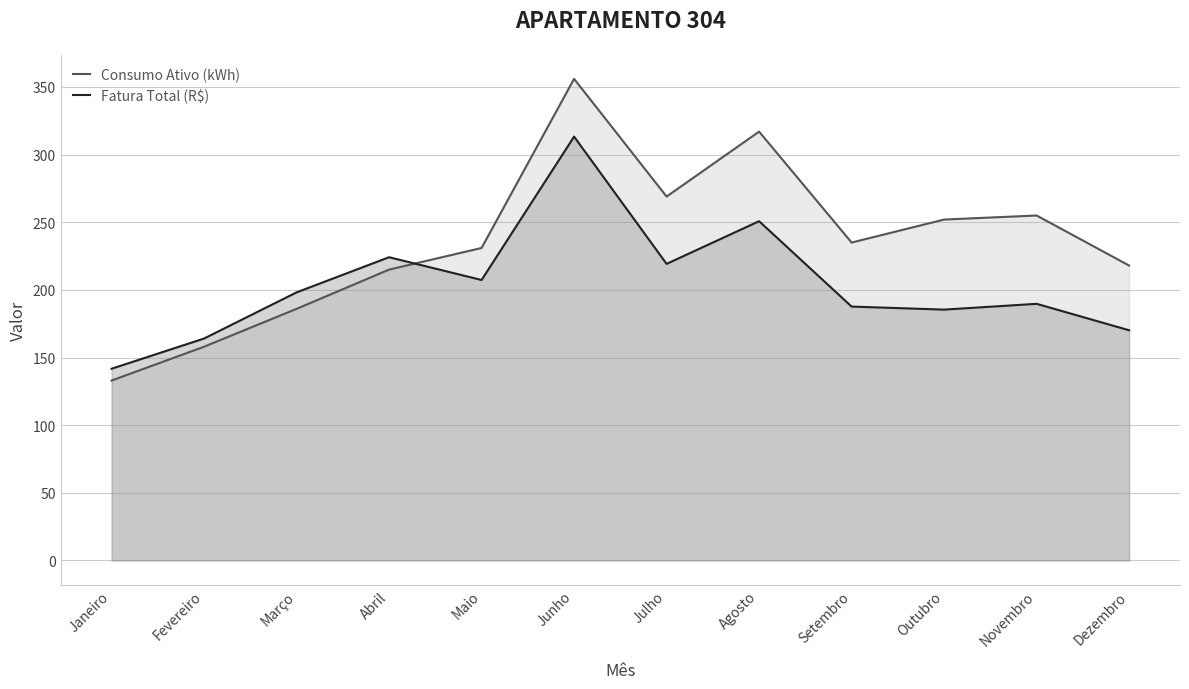

Which has a higher value, Agosto or Abril?

Agosto